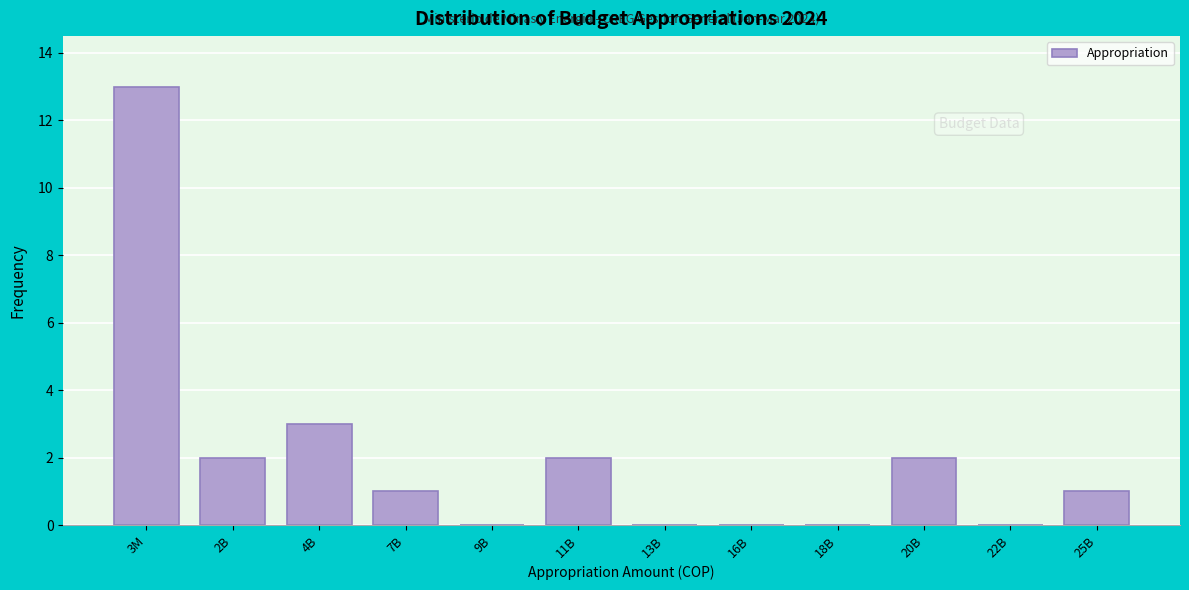

Reading right to left, list all the values displayed in this chart.

25B=1	22B=0	20B=2	18B=0	16B=0	13B=0	11B=2	9B=0	7B=1	4B=3	2B=2	3M=13